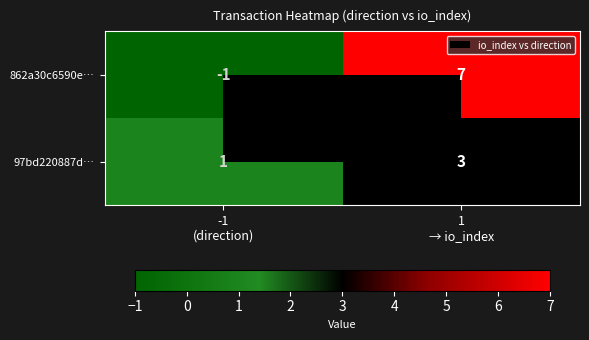

What is the greatest value displayed?

7